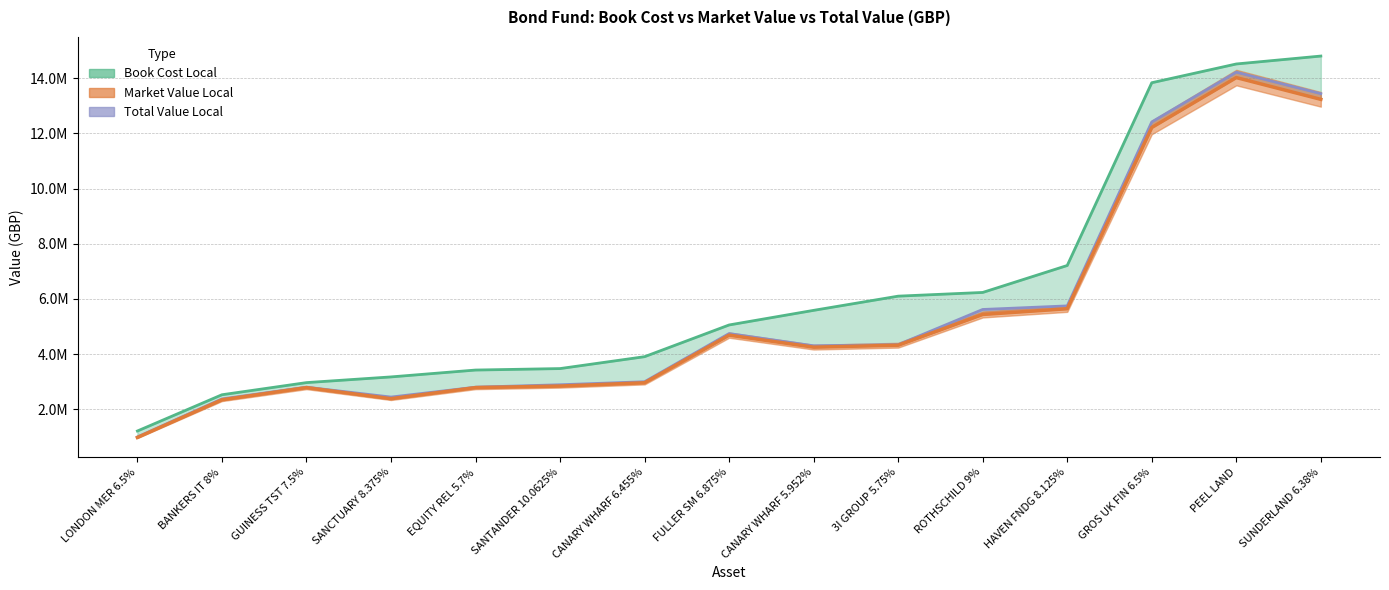

Which series has the largest total across all categories?

Book Cost Local